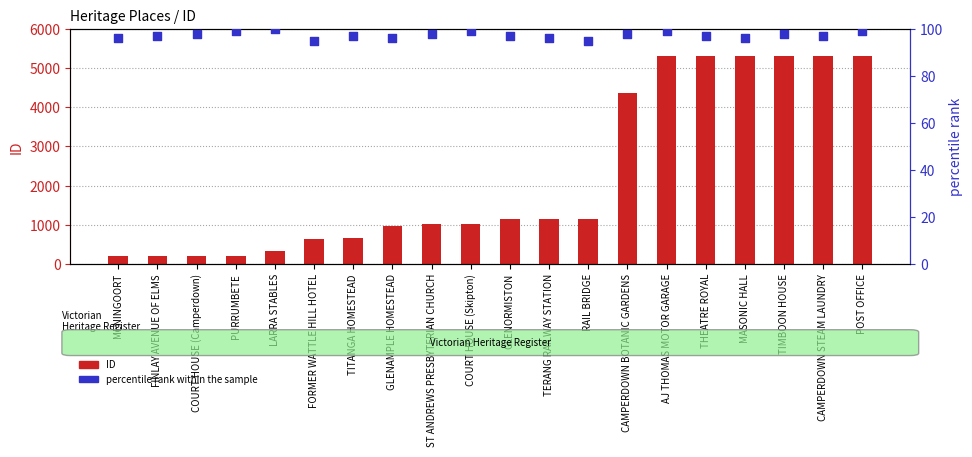

At which category is the sum across all series the highest?

POST OFFICE